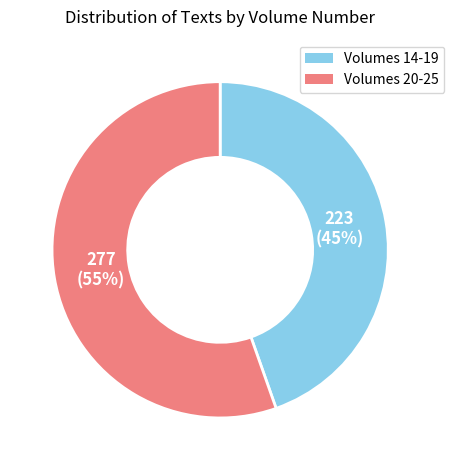

Combined, do Volumes 14-19 and Volumes 20-25 account for over 50%?

Yes